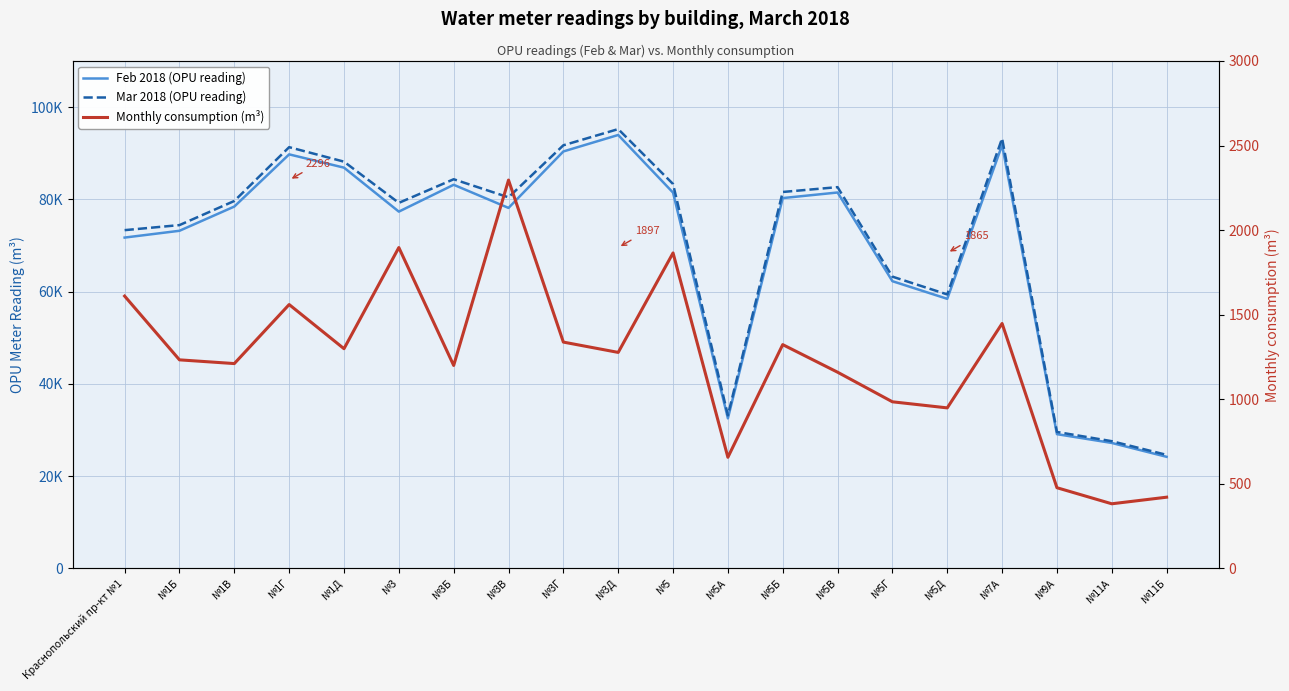

How many data points in Monthly consumption (m³) are less than 1277?

10